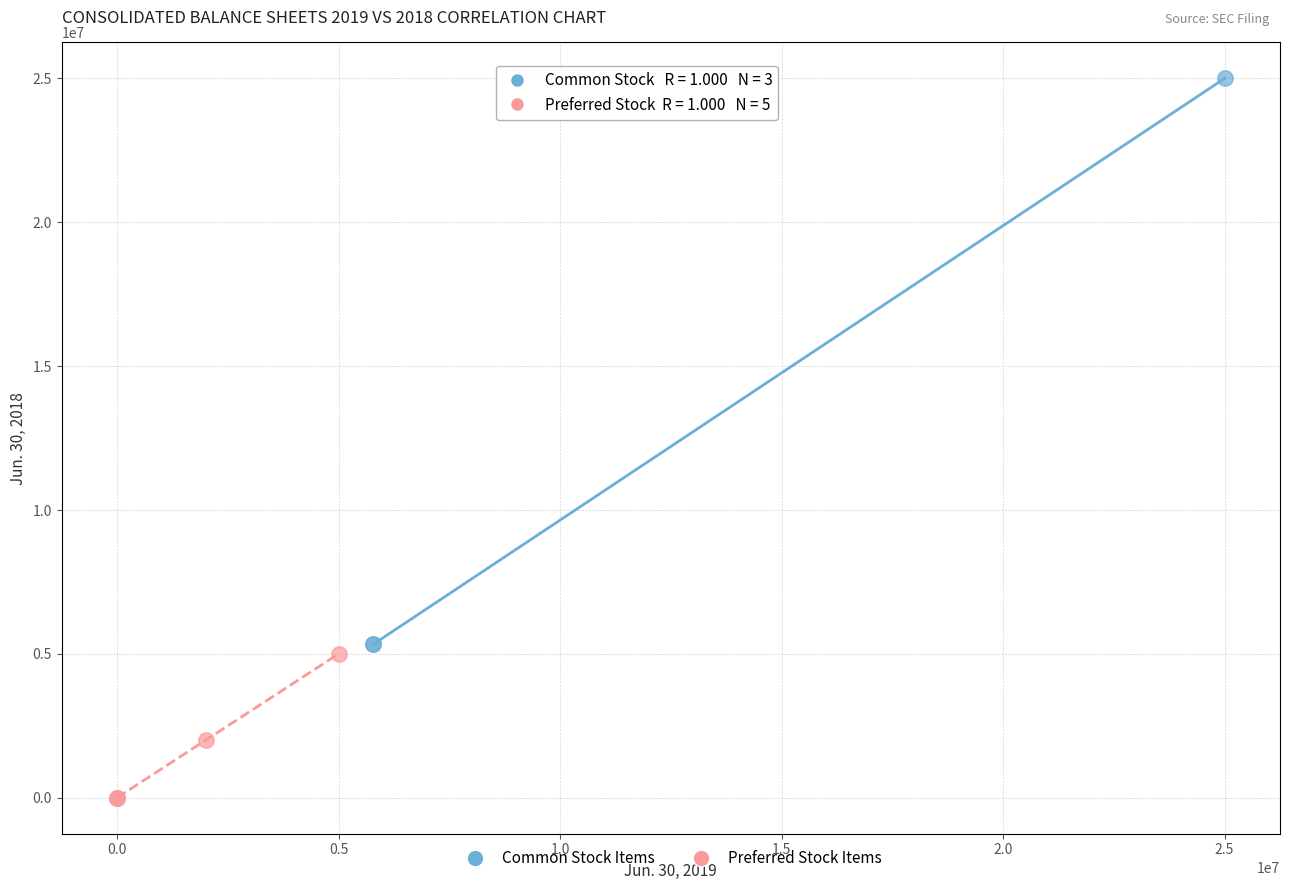

Which series contains the highest Y value?

Common Stock Items